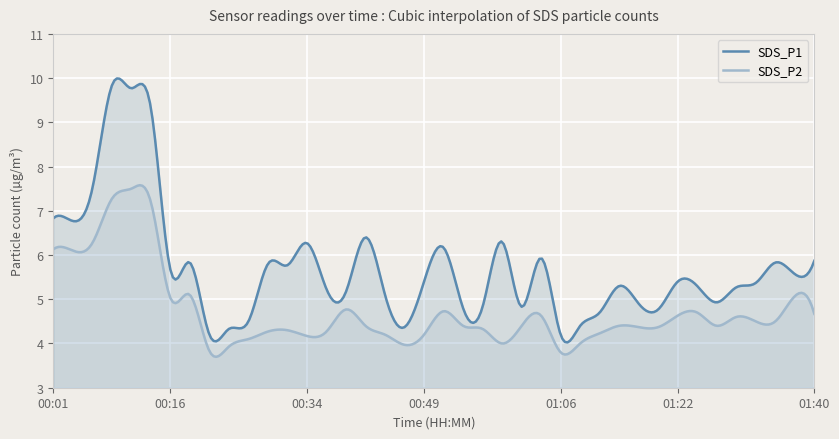

What is the difference between the SDS_P1 values at 00:41 and 00:21?

2.2